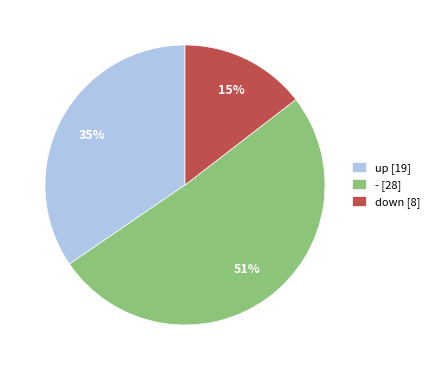

To the nearest percent, what portion does down [8] represent?

15%